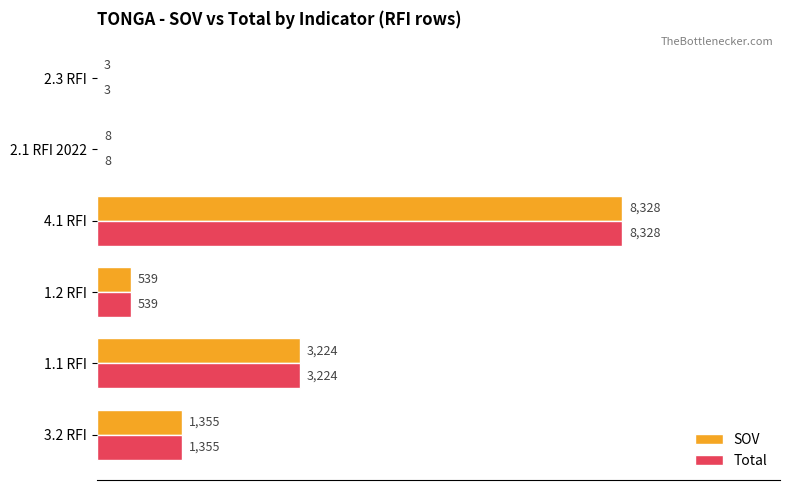

Is it true that SOV equals 8 at 2.1 RFI 2022?

True